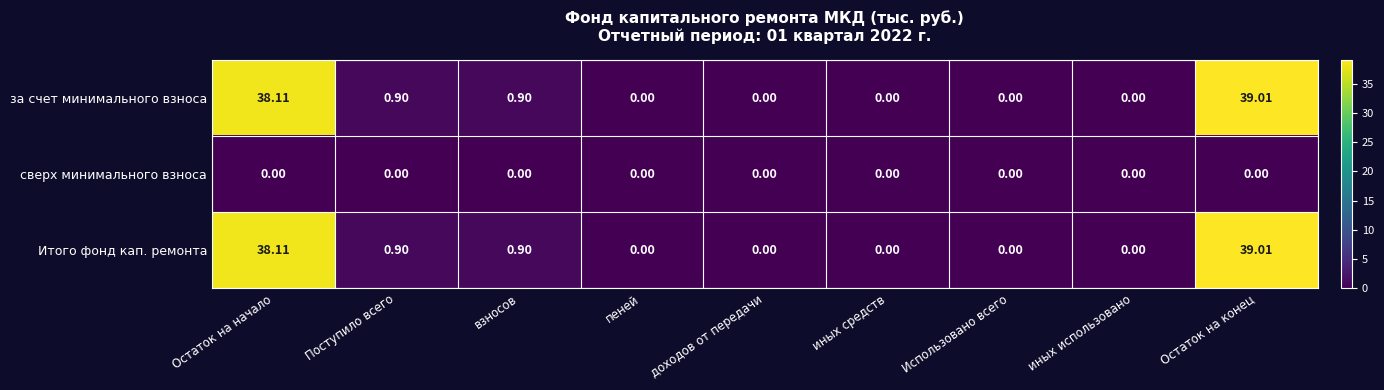

At which category is the sum across all series the highest?

Остаток на конец